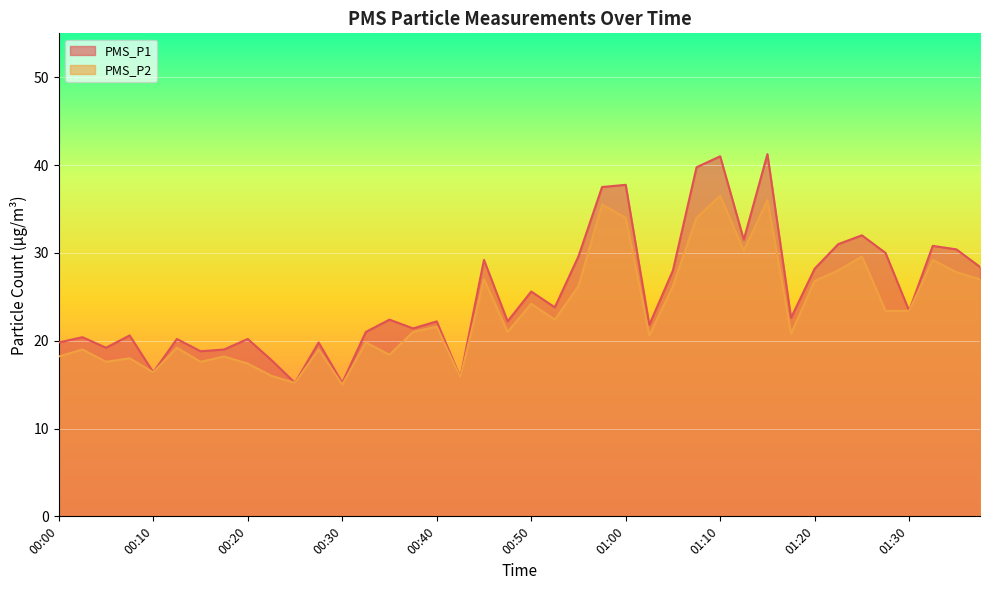

What is the total value across all series at 00:40?

43.8